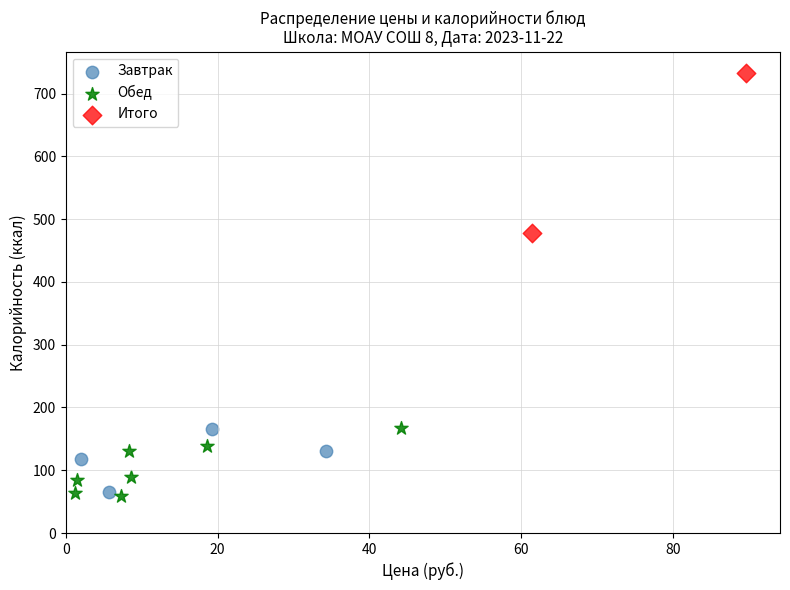

What are all the series names shown in the legend?

Завтрак, Обед, Итого